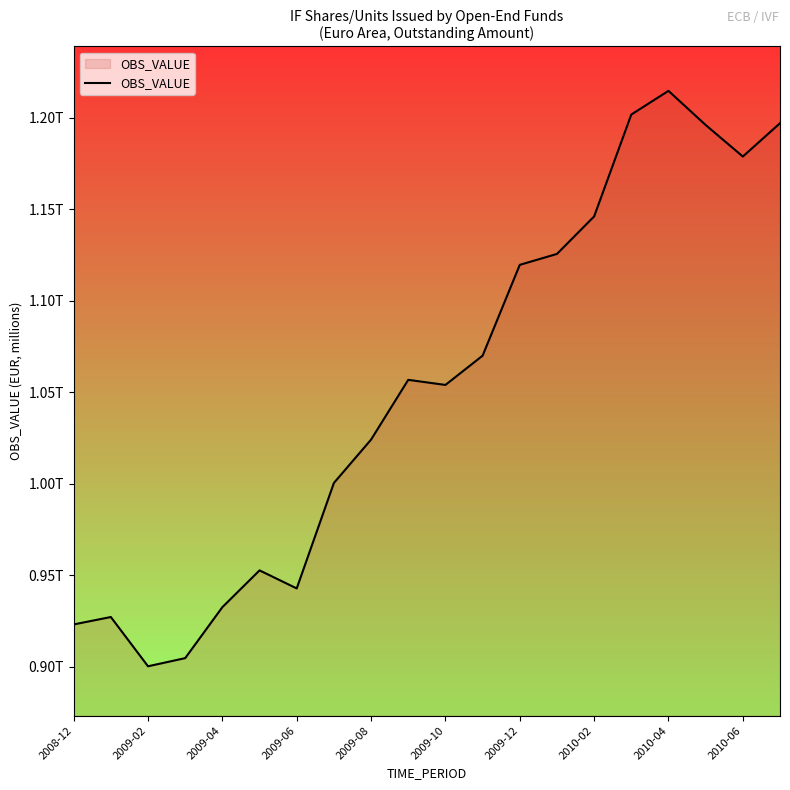

Is this an area chart (filled region under the line)?

Yes